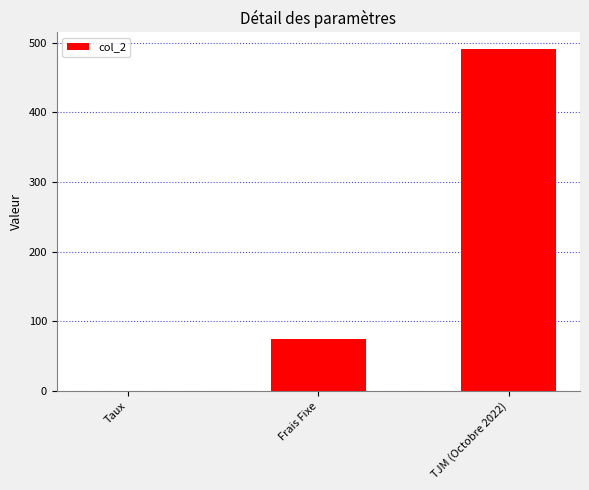

True or false: the data shows 223.9 at TJM (Octobre 2022).

False